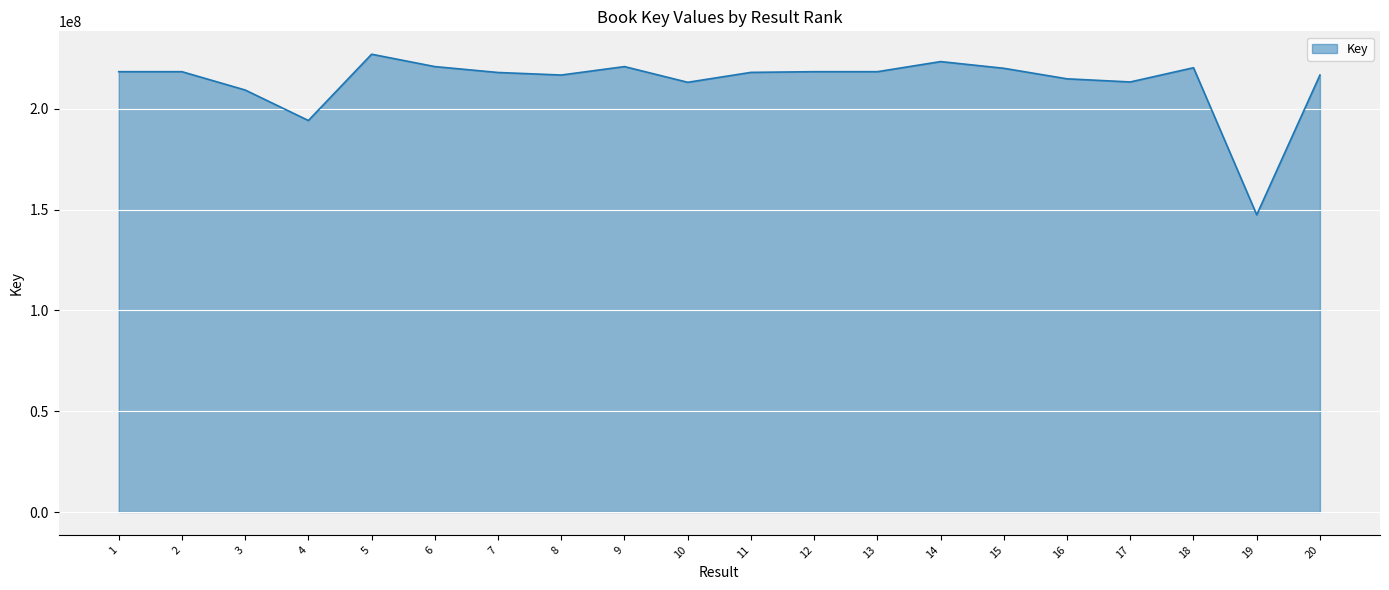

What is the change in value from 18 to 19?

-72938730